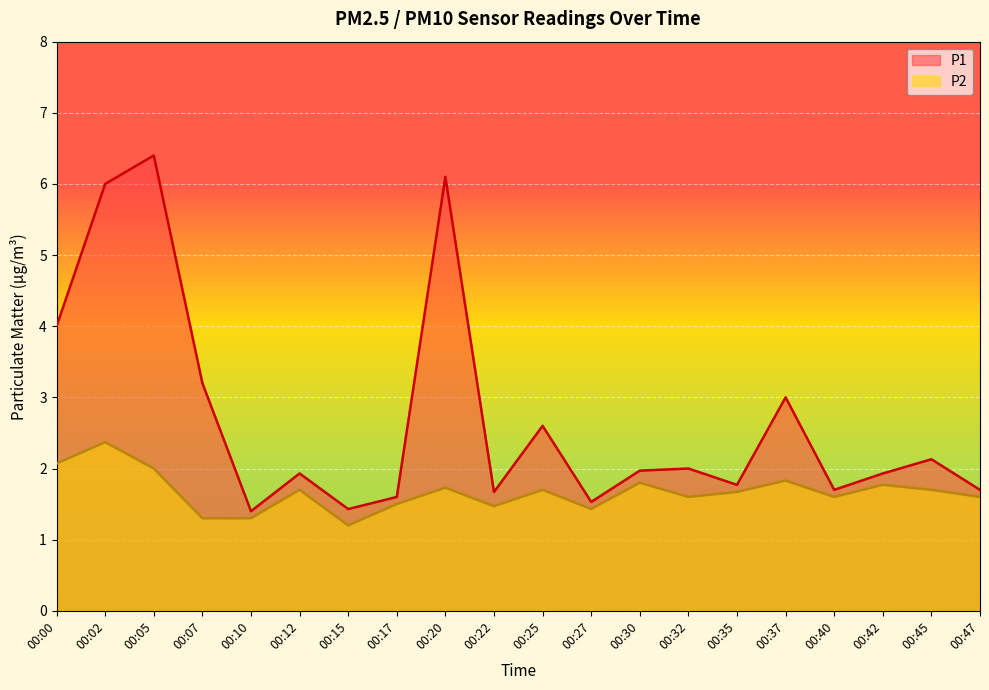

True or false: P2 has more than 0 interior local peaks.

True